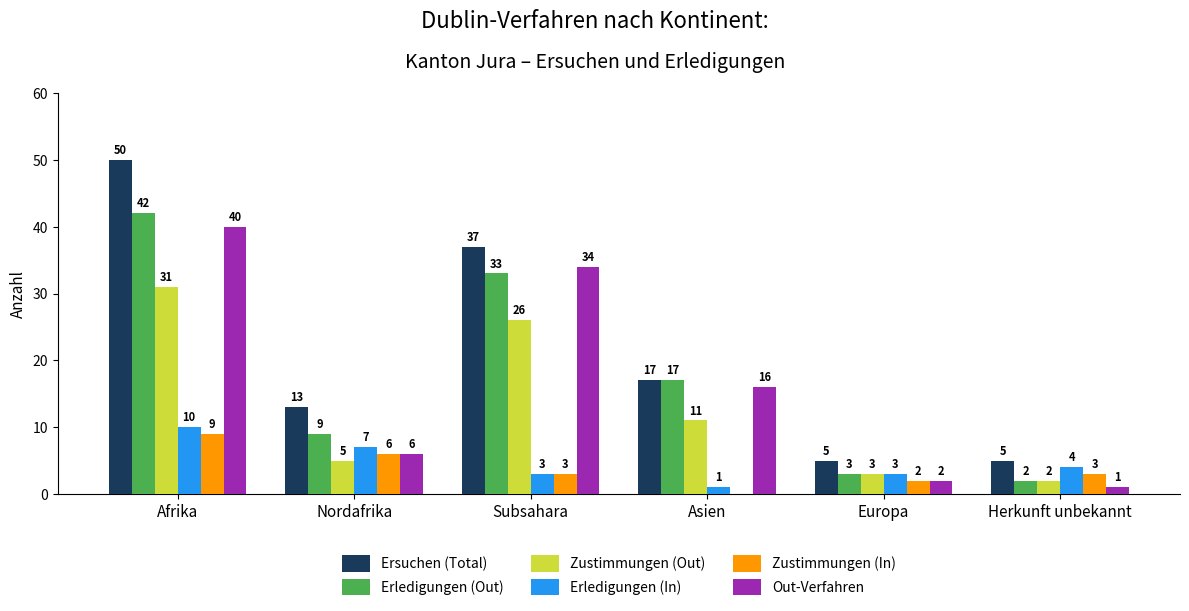

What is the sum of the Erledigungen (In) values at Subsahara and Asien?

4